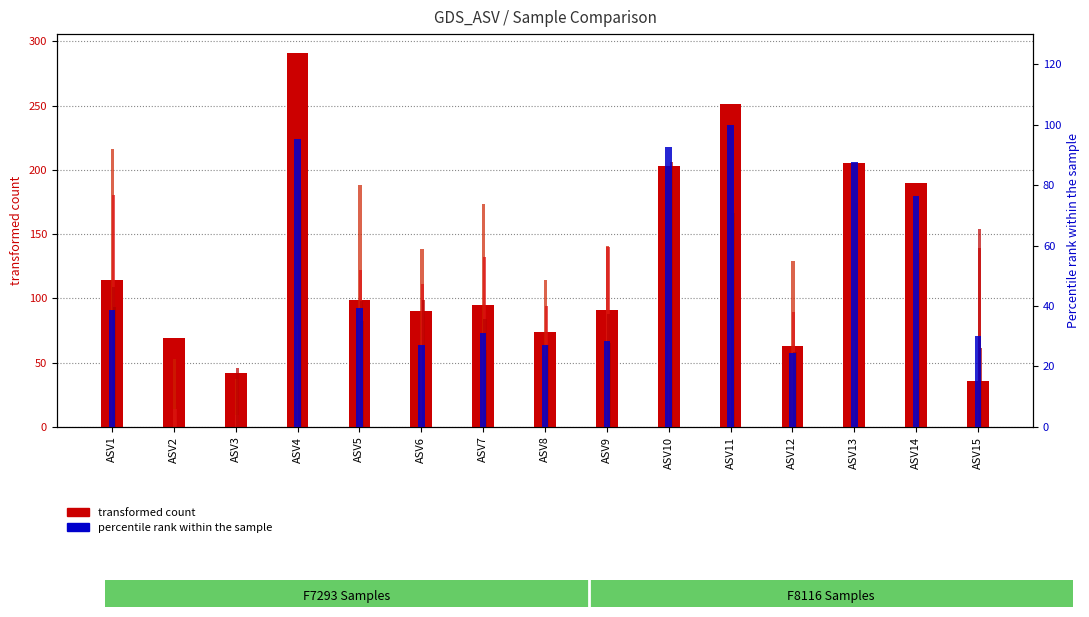

At which label does F7293.S06 reach its minimum?

ASV2